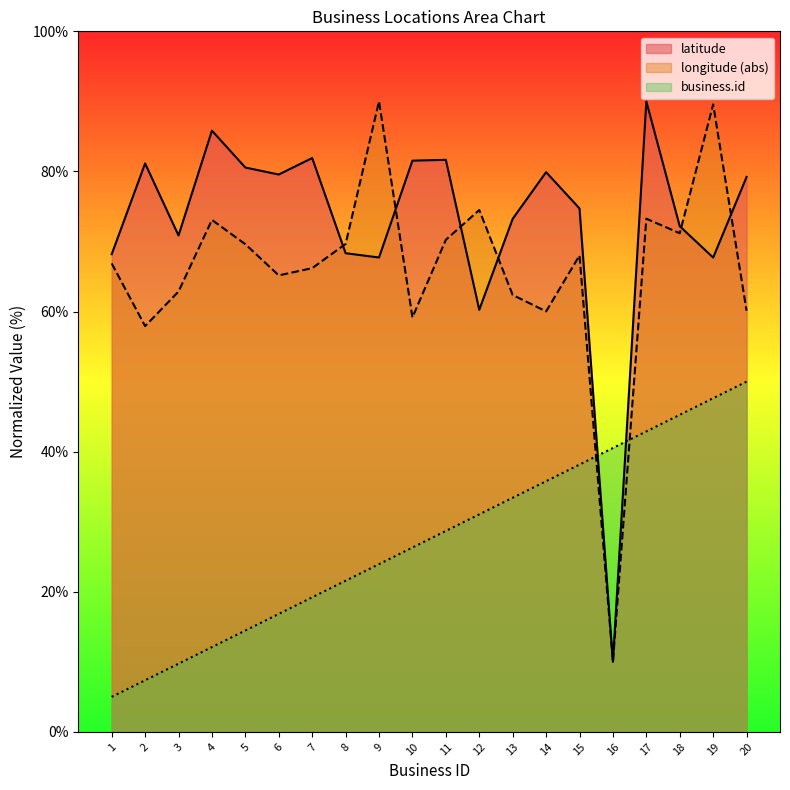

What is the spread (max minus min) of values at 19?

41.9